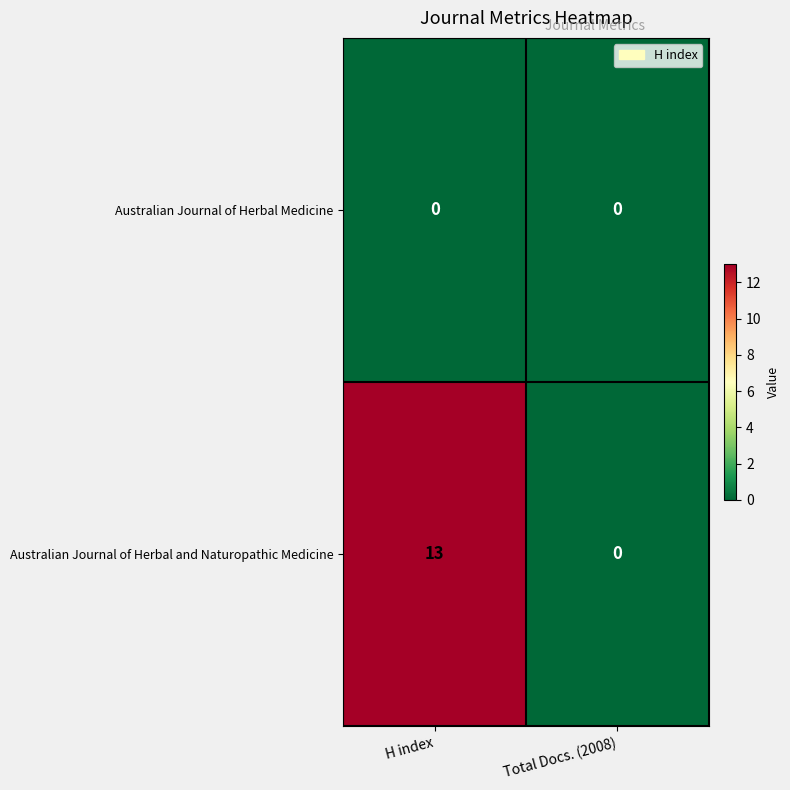

How many data points in Australian Journal of Herbal and Naturopathic Medicine are less than 13?

1